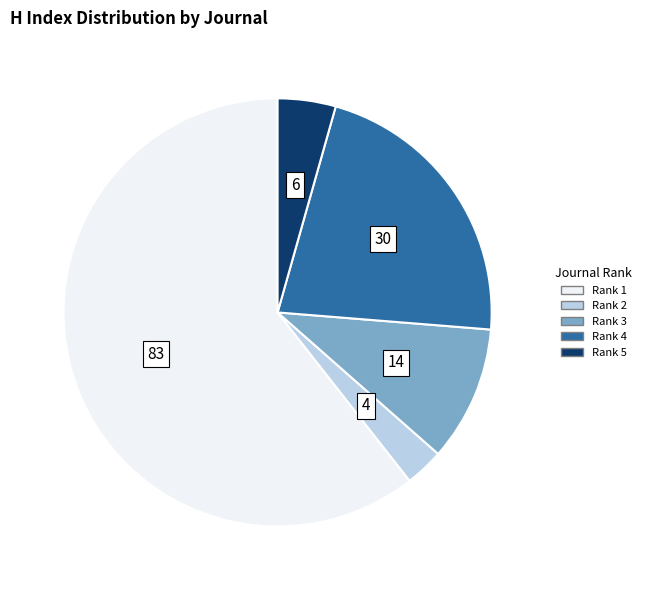

Is there any slice that represents more than half of the pie?

Yes